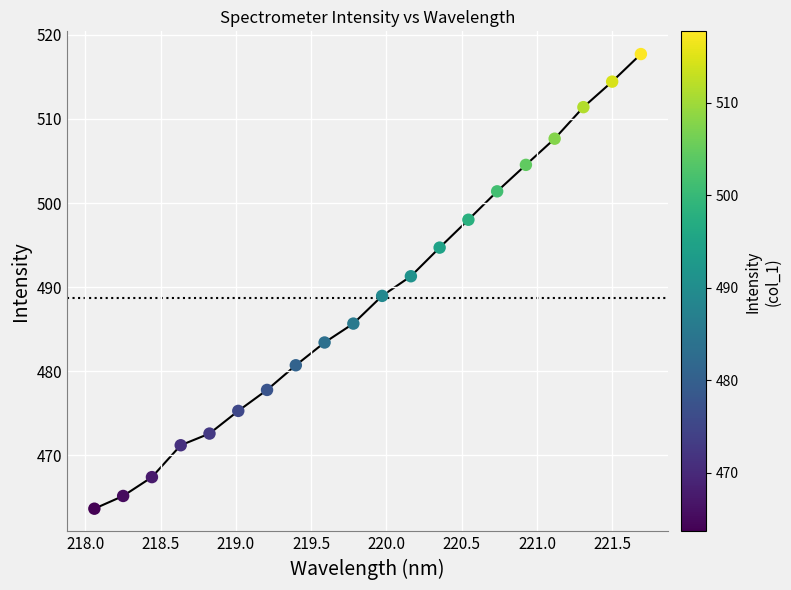

What is the difference between the maximum and minimum values?

54.1